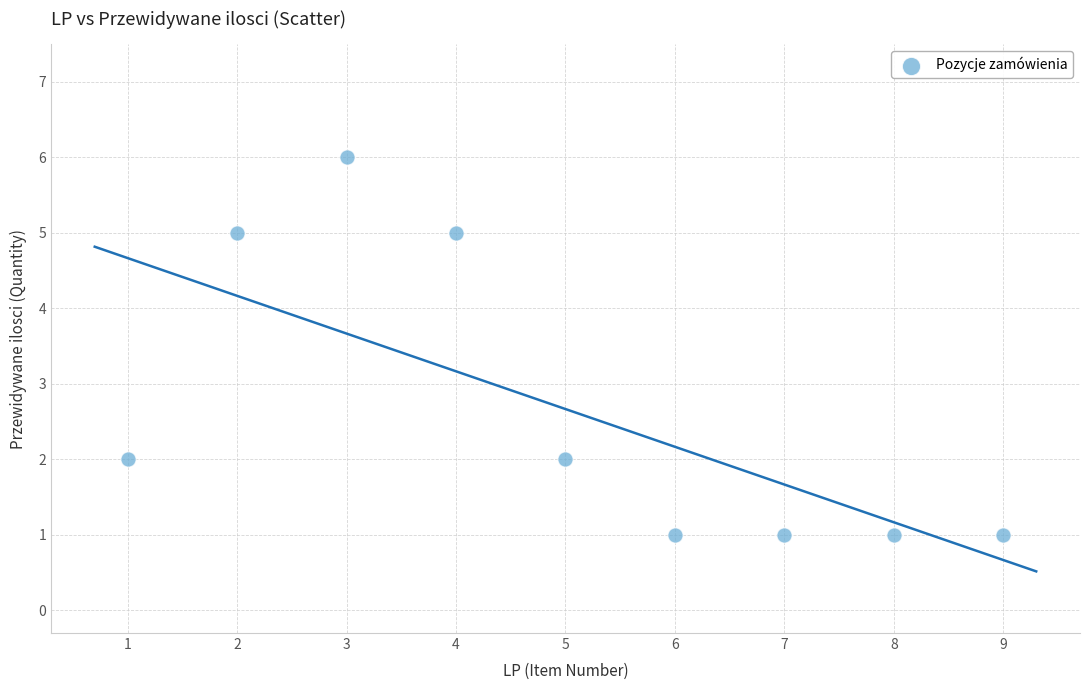

What is the range of Y values (max minus min)?

5